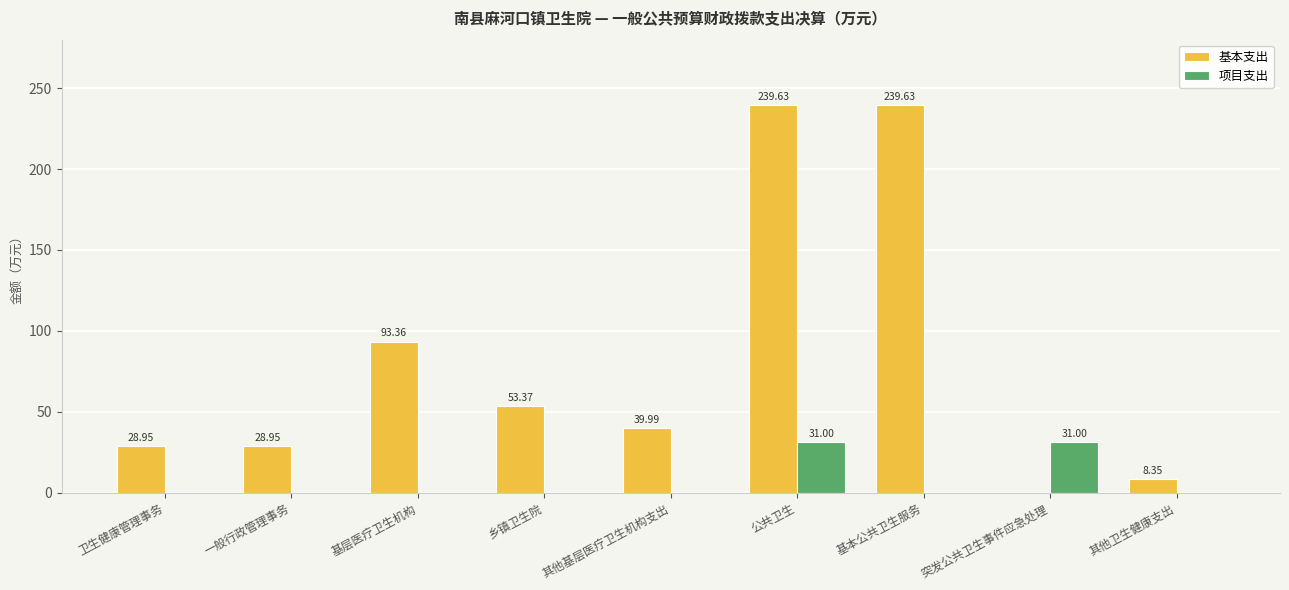

At which category is the sum across all series the highest?

公共卫生